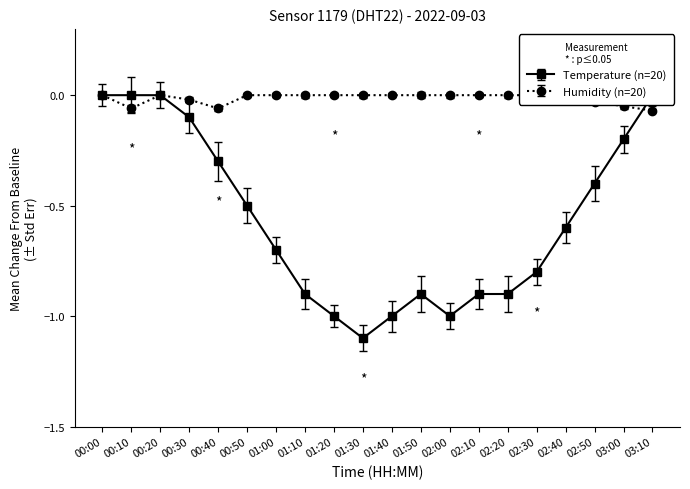

Is it true that temperature equals -1.0 at 01:40?

True